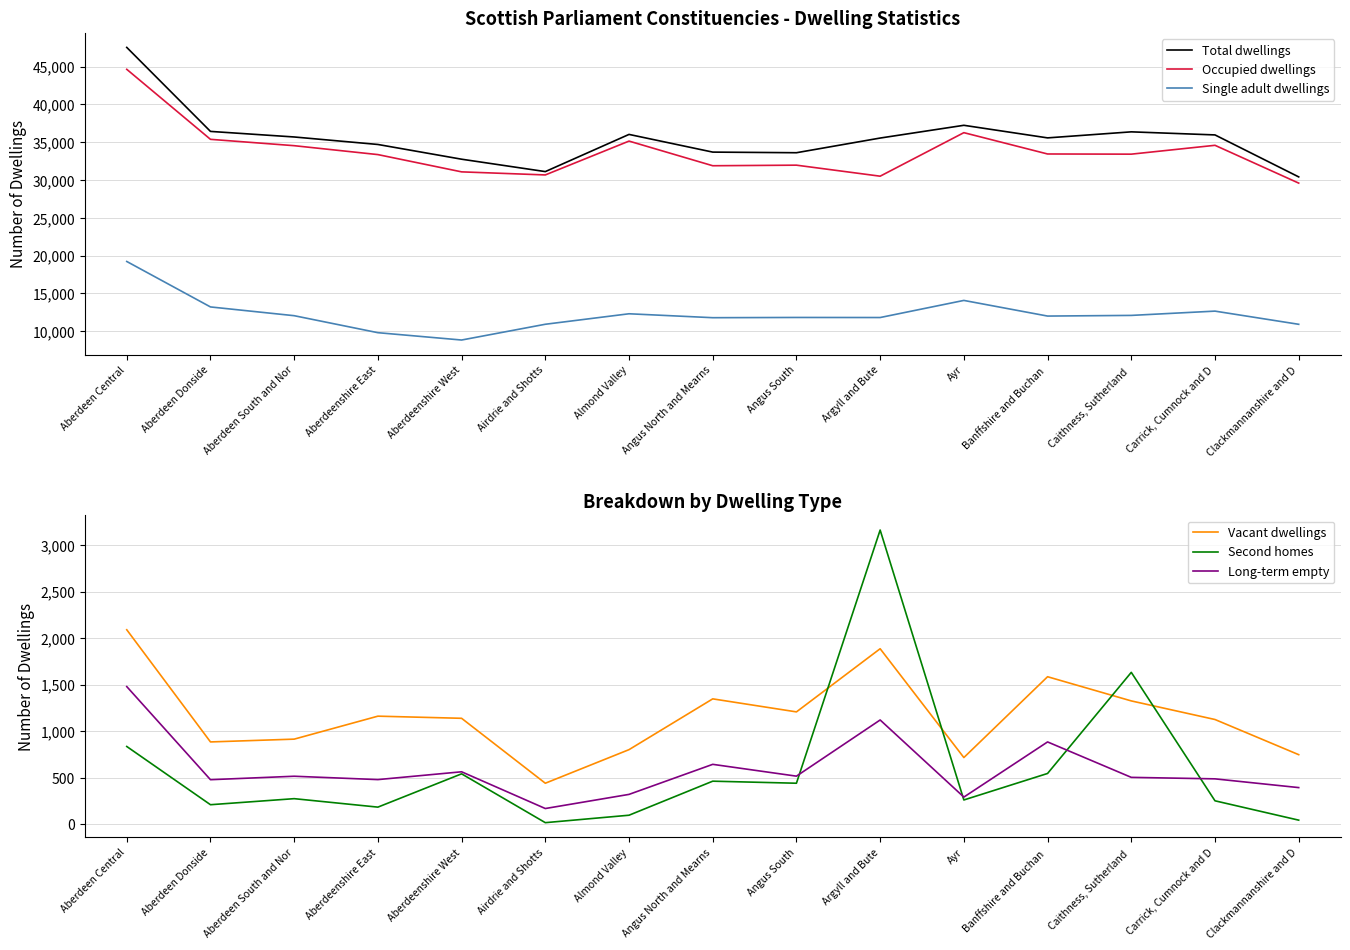

At which label is Total dwellings closest to 38975?

Ayr